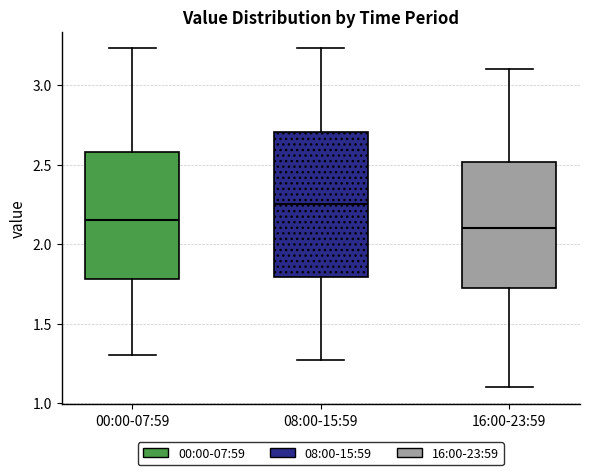

Reading left to right, transcribe this box plot: for each box, give where its median line is, the range the box spans, and where its two whiskers end, as read against the y-axis. The values are not printed on the chart, so give them approximately, as read against the axis.

00:00-07:59: median 2.15, box 1.80 to 2.60, whiskers 1.30 to 3.25
08:00-15:59: median 2.25, box 1.80 to 2.70, whiskers 1.25 to 3.25
16:00-23:59: median 2.10, box 1.70 to 2.50, whiskers 1.10 to 3.10